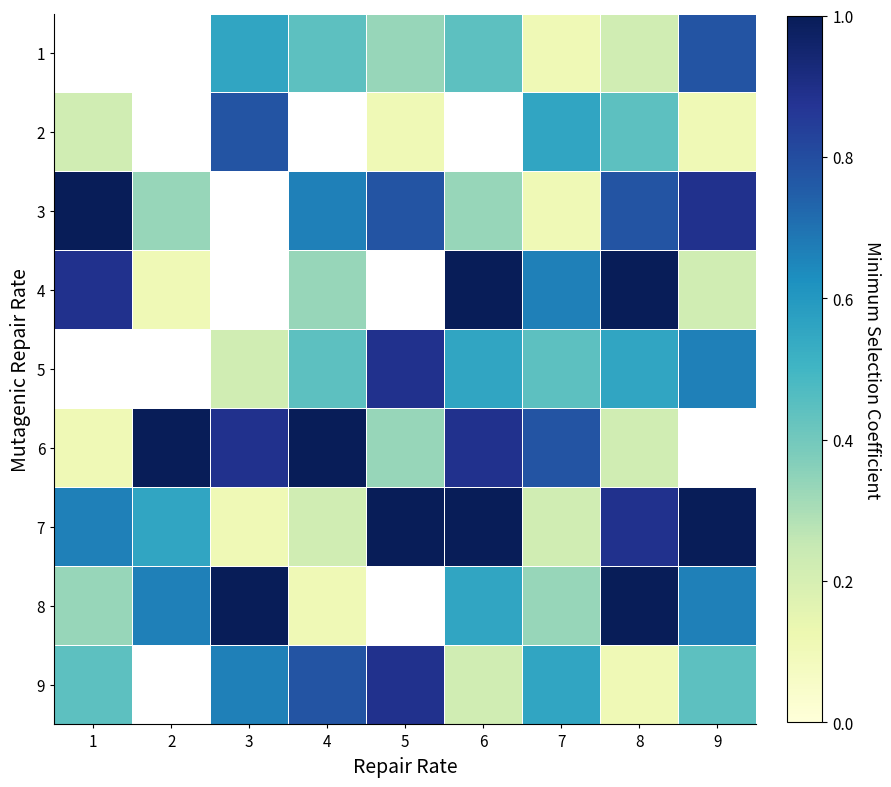

Between 1 and 7, which is larger?

7